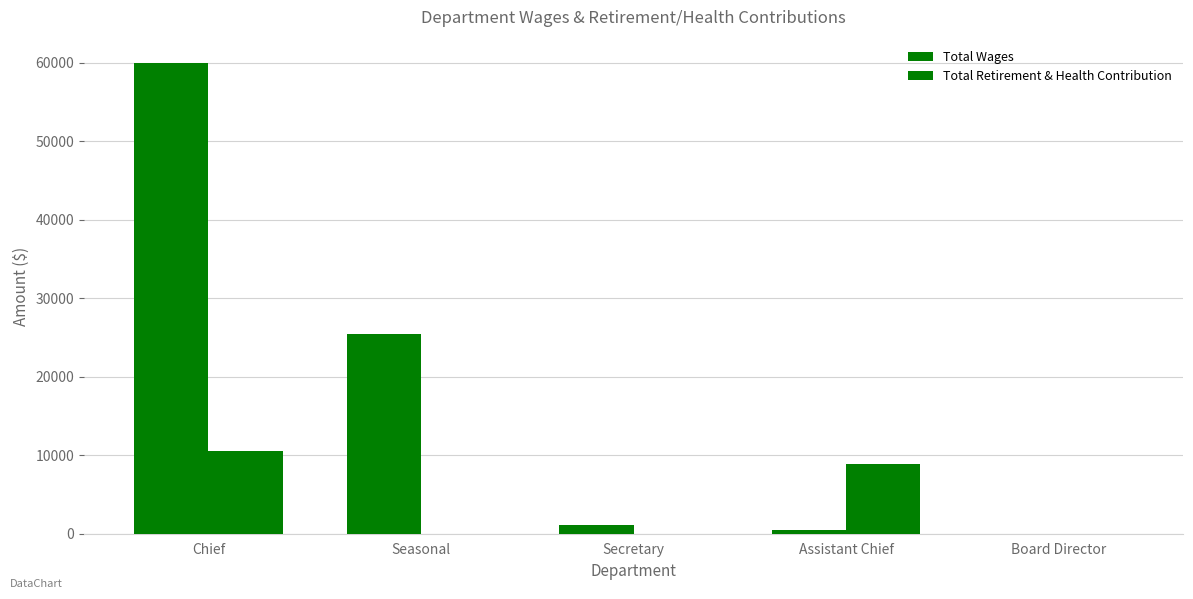

How many distinct data groups are displayed?

2